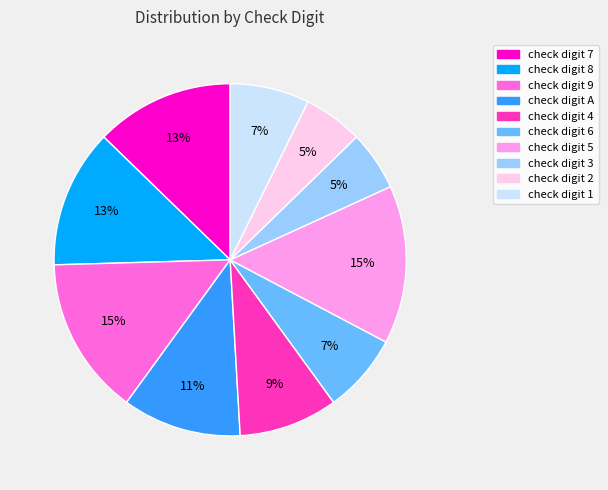

To the nearest percent, what percentage of the pie is check digit 3?

5%